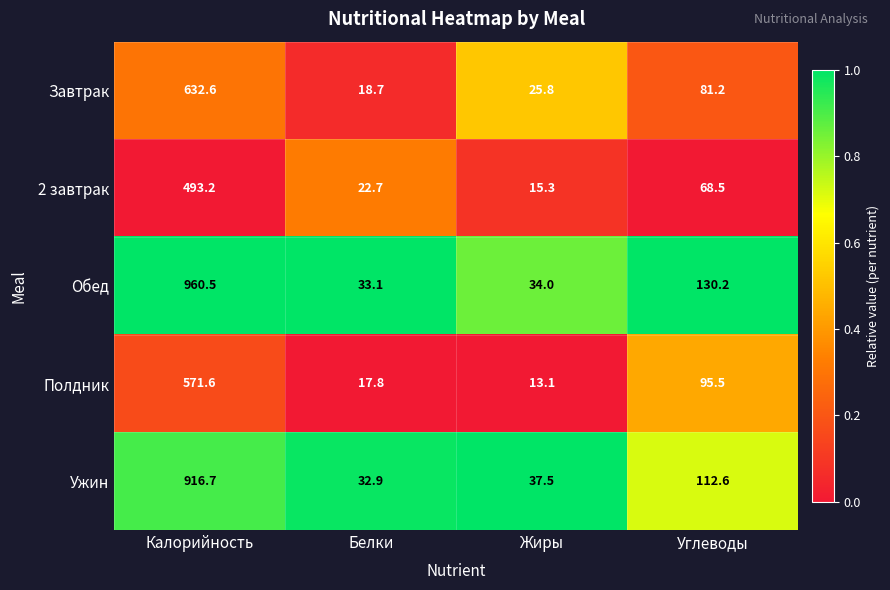

Reading left to right, transcribe all the data shown in this chart.

Завтрак: 632.6	18.7	25.8	81.2
2 завтрак: 493.2	22.7	15.3	68.5
Обед: 960.5	33.1	34.0	130.2
Полдник: 571.6	17.8	13.1	95.5
Ужин: 916.7	32.9	37.5	112.6